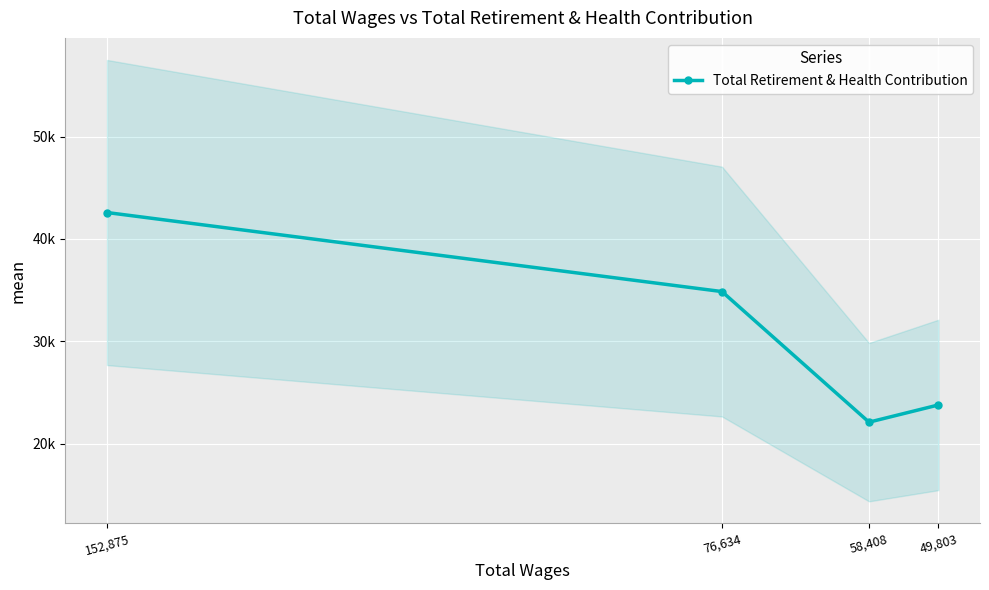

How many points are lower than both their immediate neighbors (excluding endpoints)?

1